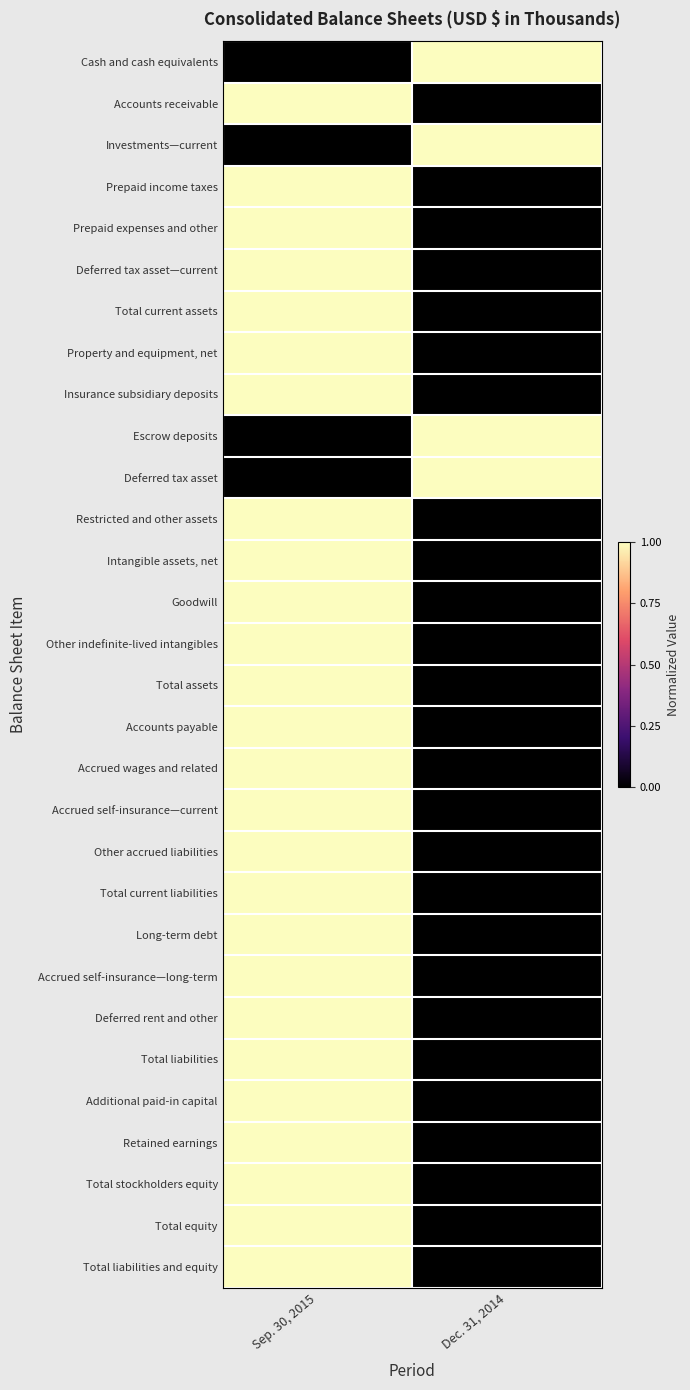

What is the maximum value shown in the chart?

1